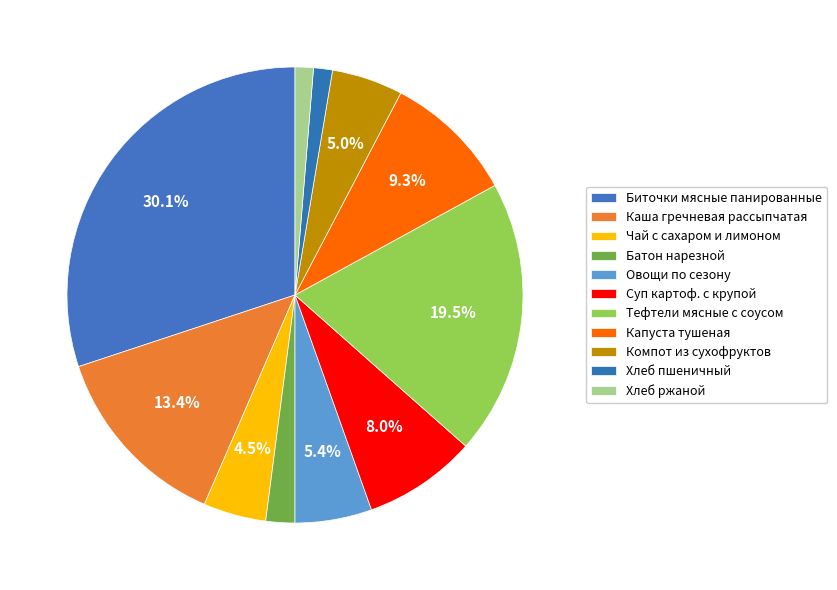

How many segments does this pie chart have?

11